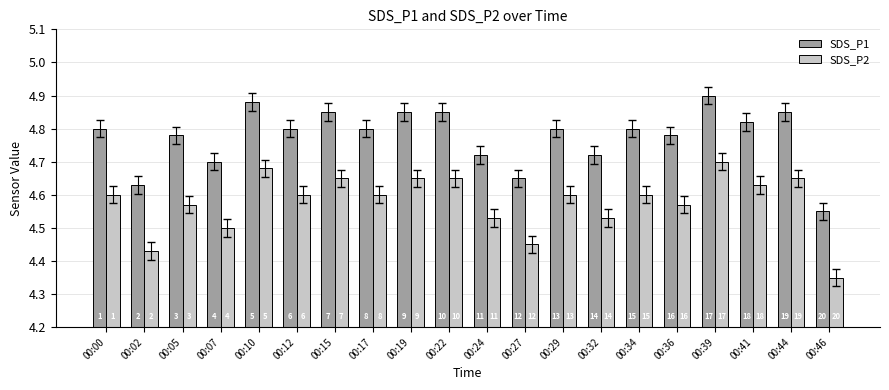

Reading left to right, what are all the values shown in this chart?

SDS_P1: 4.8	4.6	4.8	4.7	4.9	4.8	4.8	4.8	4.8	4.8	4.7	4.7	4.8	4.7	4.8	4.8	4.9	4.8	4.8	4.5
SDS_P2: 4.6	4.4	4.6	4.5	4.7	4.6	4.7	4.6	4.7	4.7	4.5	4.5	4.6	4.5	4.6	4.6	4.7	4.6	4.7	4.3